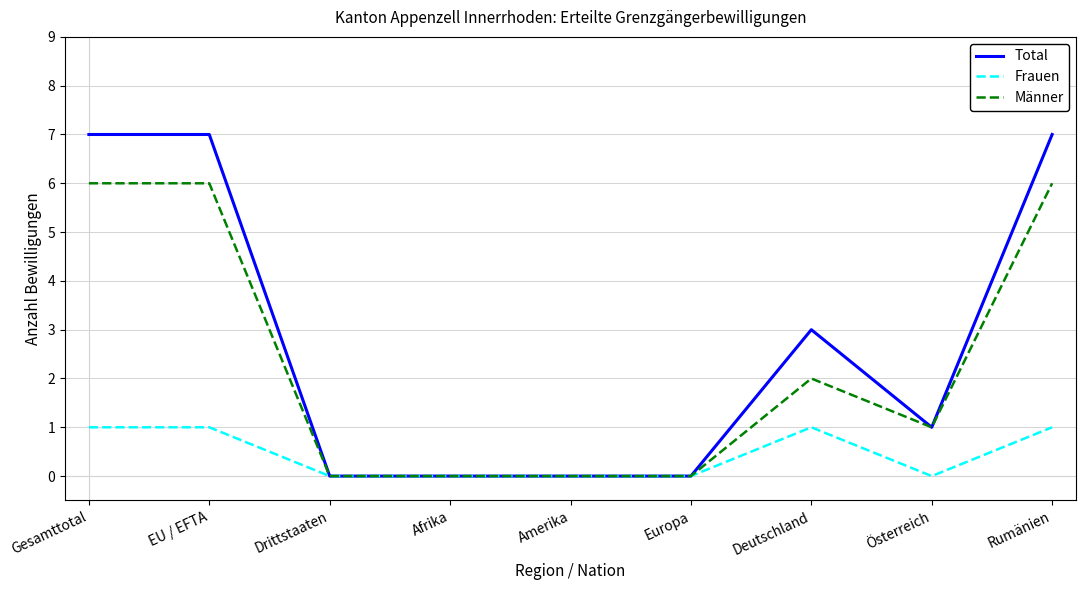

What position from the right is Europa?

4